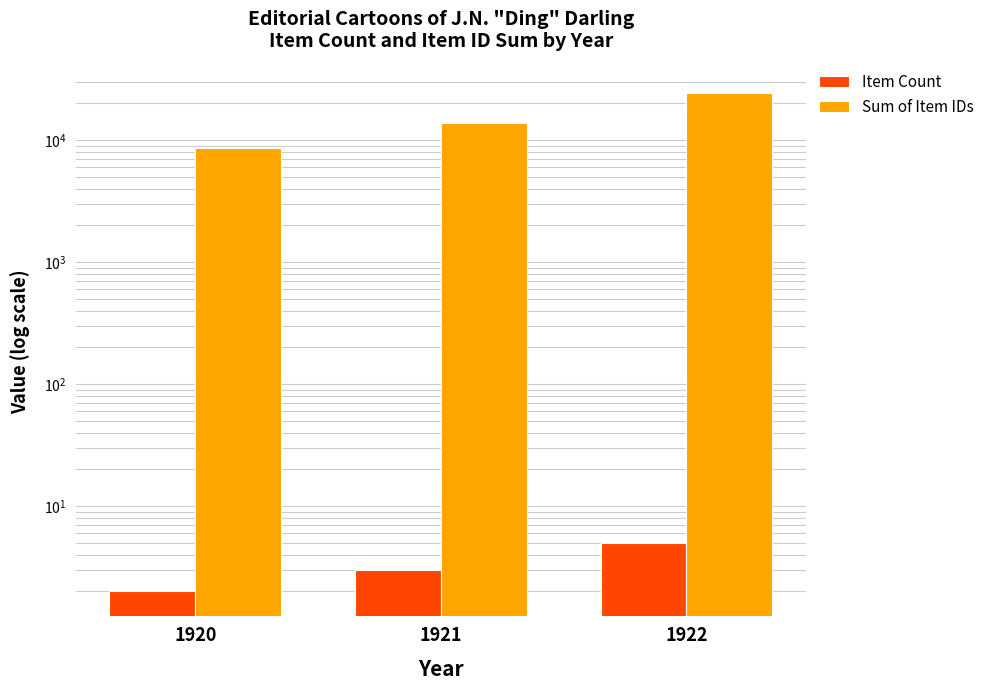

Reading left to right, what are all the values shown in this chart?

Item Count: 2	3	5
Sum of Item IDs: 8662	13757	24434